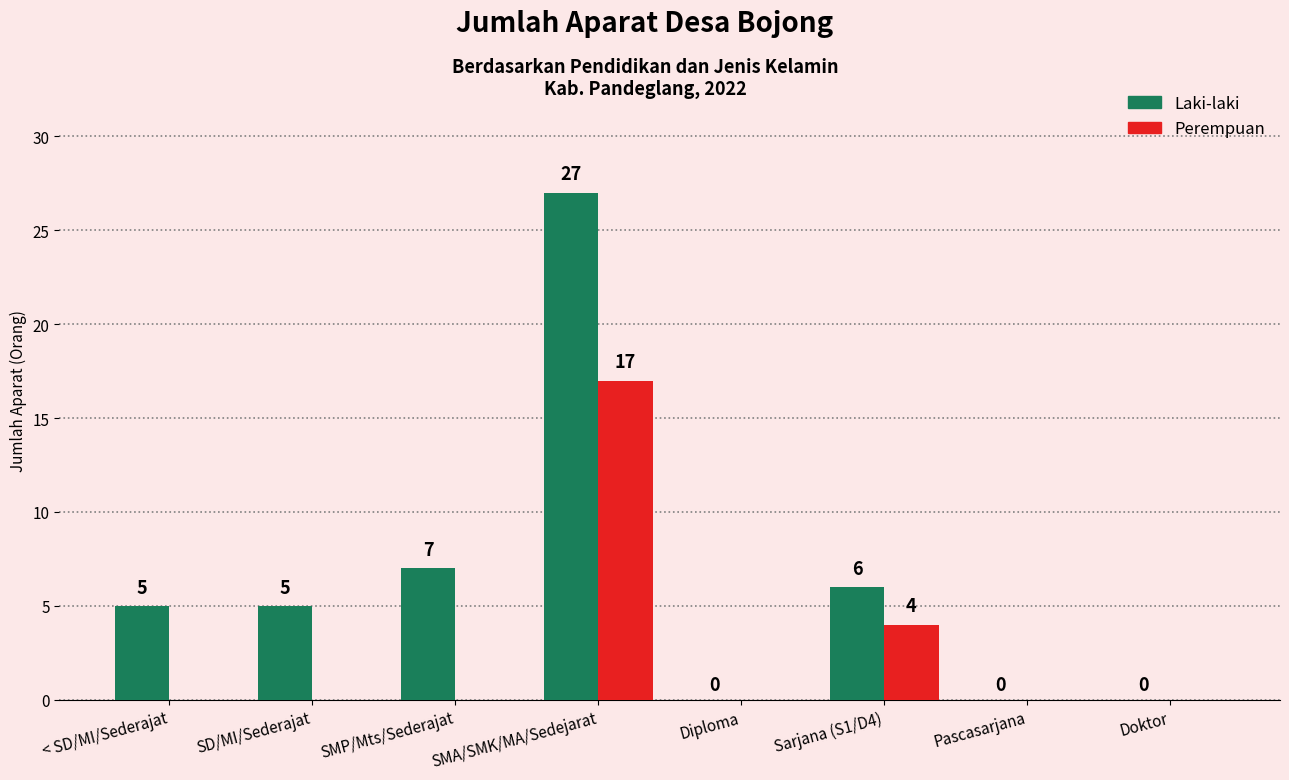

How many Perempuan values are between 0 and 4?

7